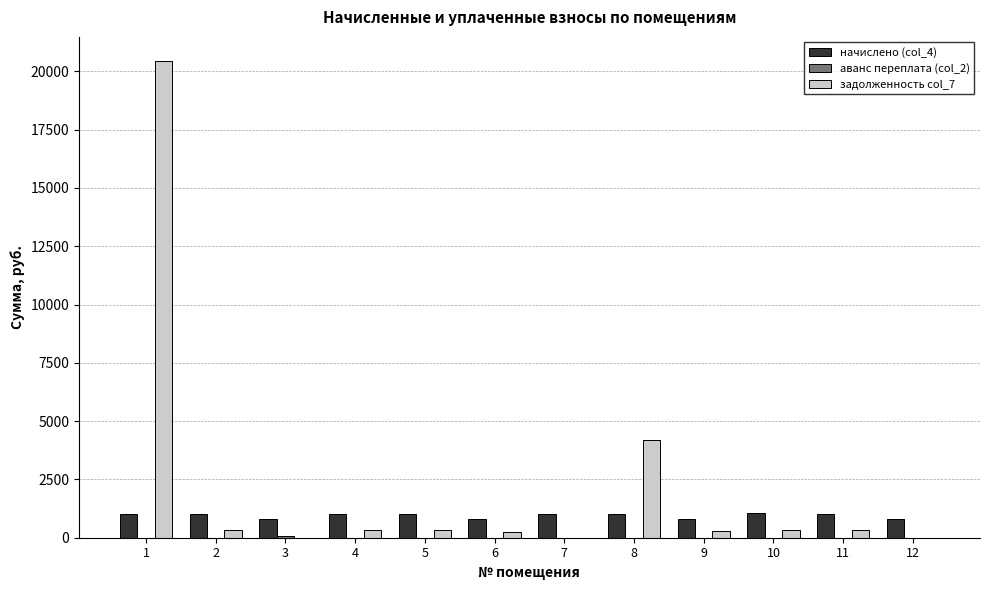

Between 10 and 12, which series saw the biggest shift?

задолженность col_7